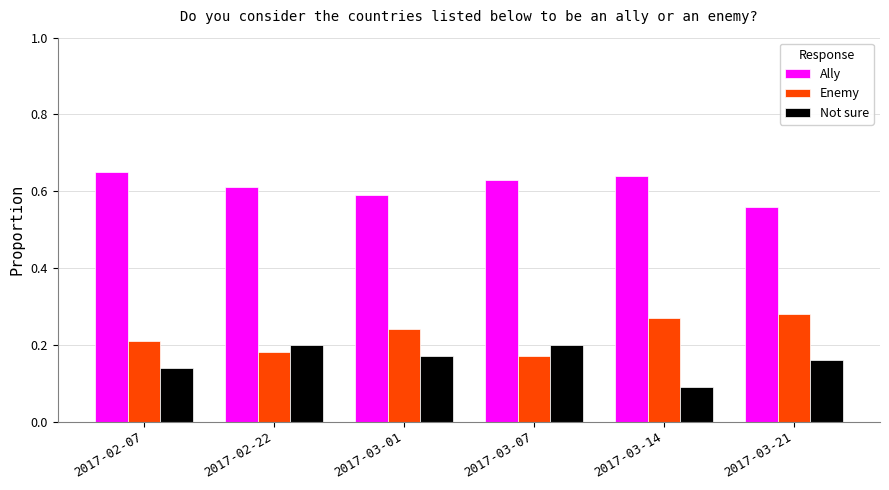

Are the bars horizontal?

No